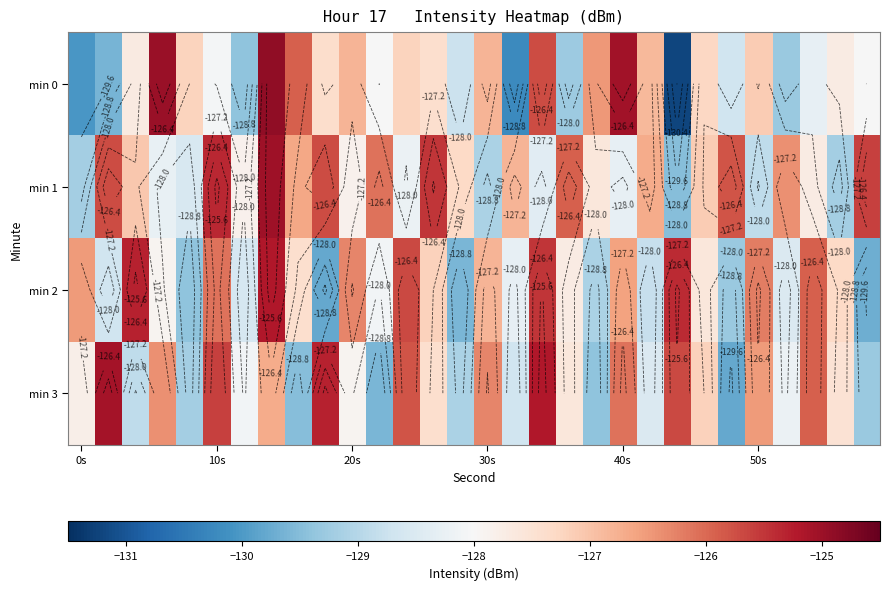

Rank the series by their maximum value, from lowest to highest.

min 2, min 3, min 1, min 0